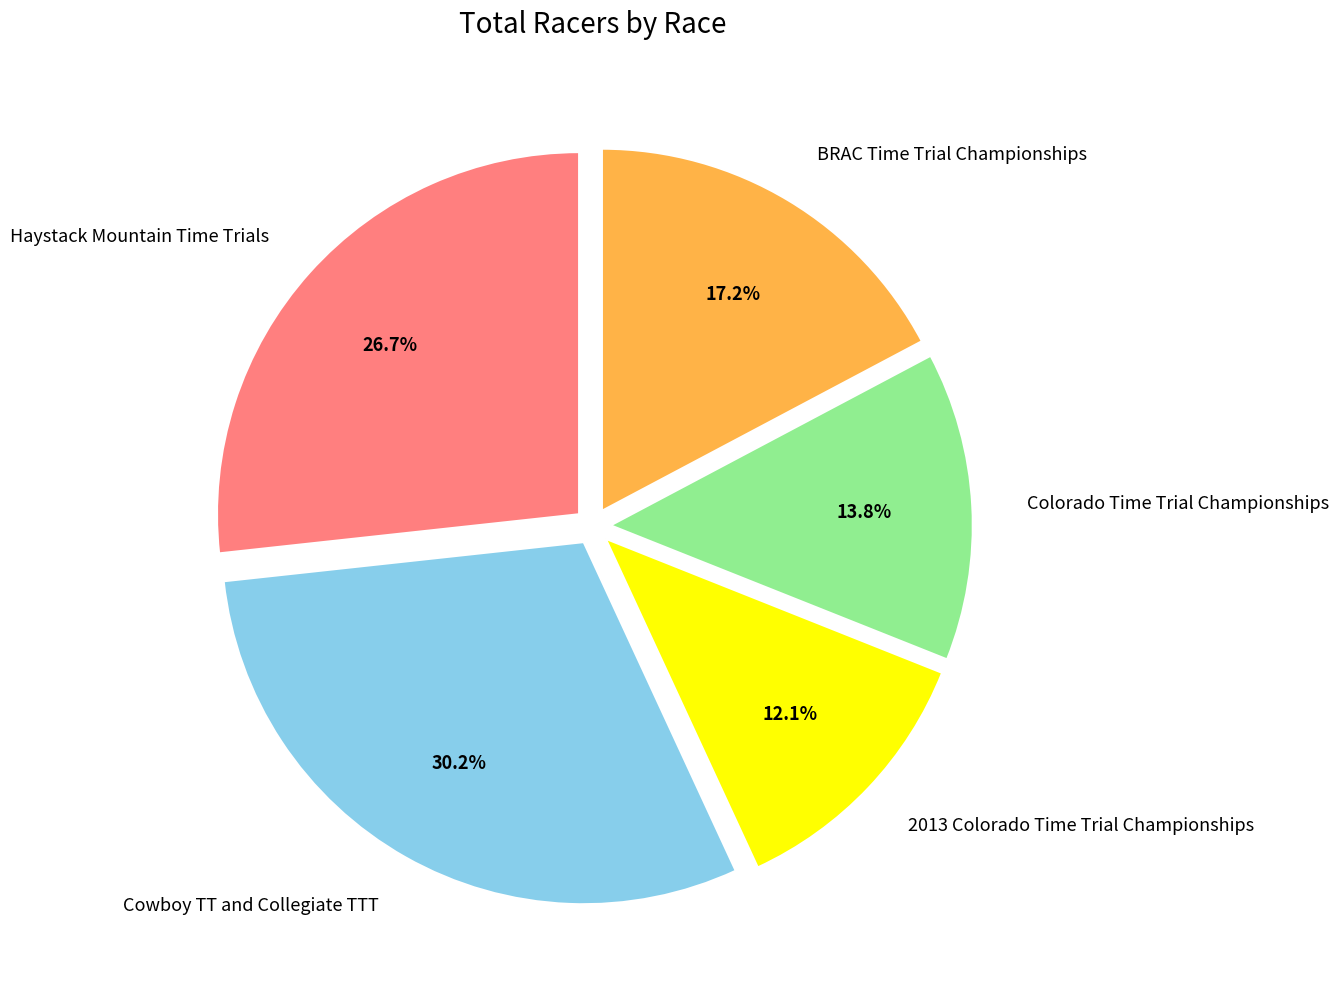

Is the sum of Colorado Time Trial Championships and Haystack Mountain Time Trials greater than half?

No